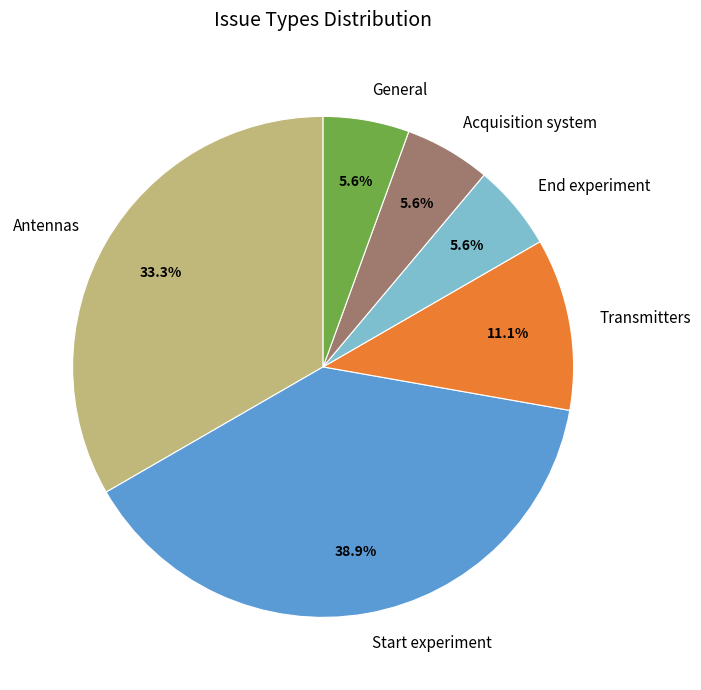

Approximately how many times larger is the value at End experiment compared to Acquisition system?

1.0